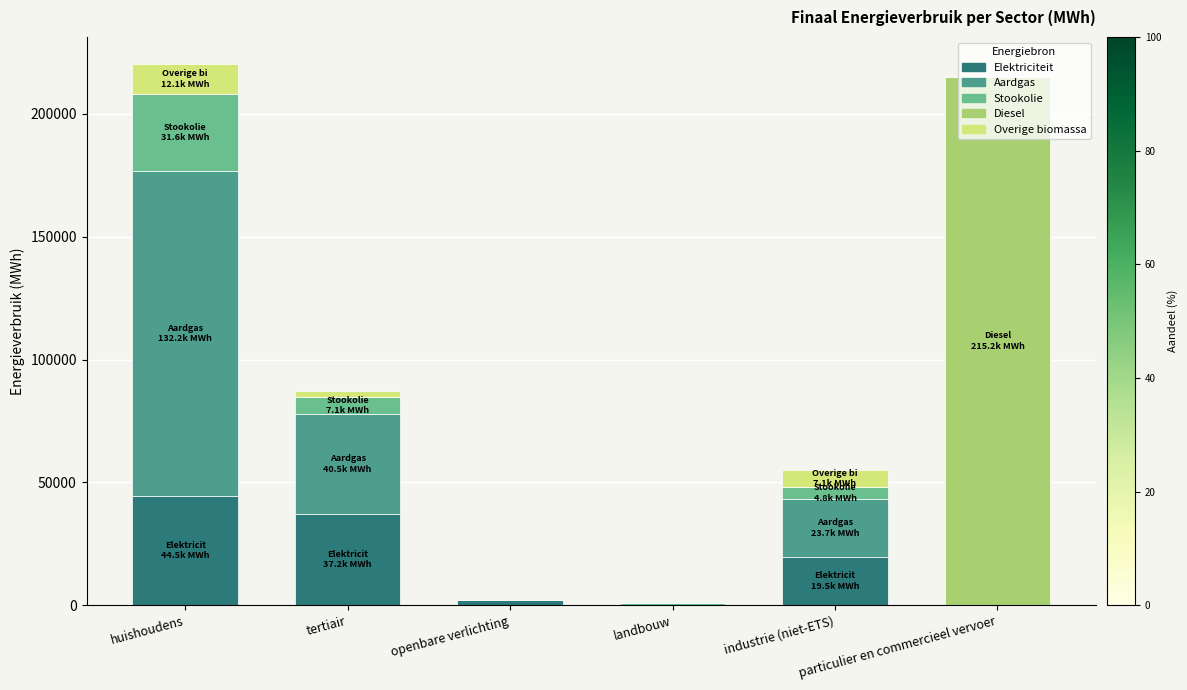

What is the highest value of the Elektriciteit series?

44454.3